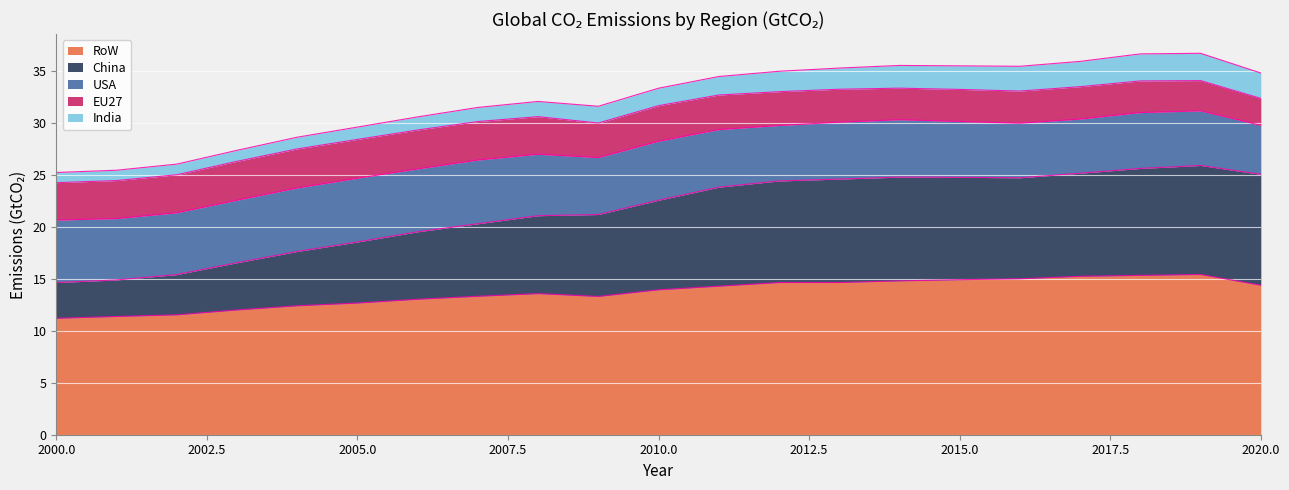

True or false: India has more than 2 interior local peaks.

False